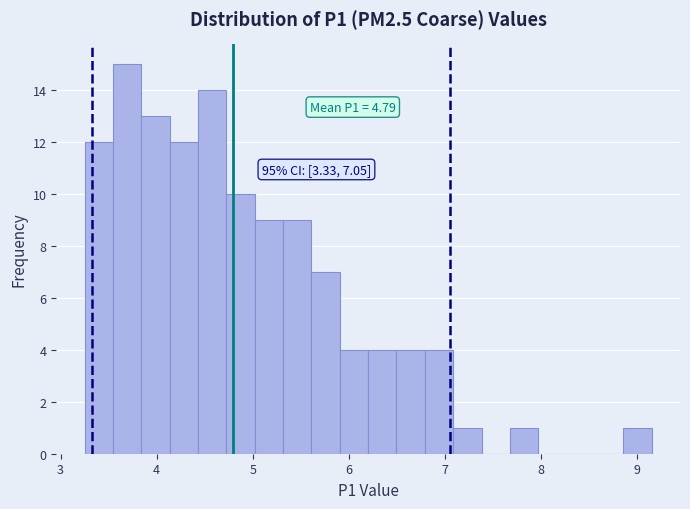

Around what value on the x-axis is the tallest bar? Give the approximate position of its centre, as read against the axis.

3.7